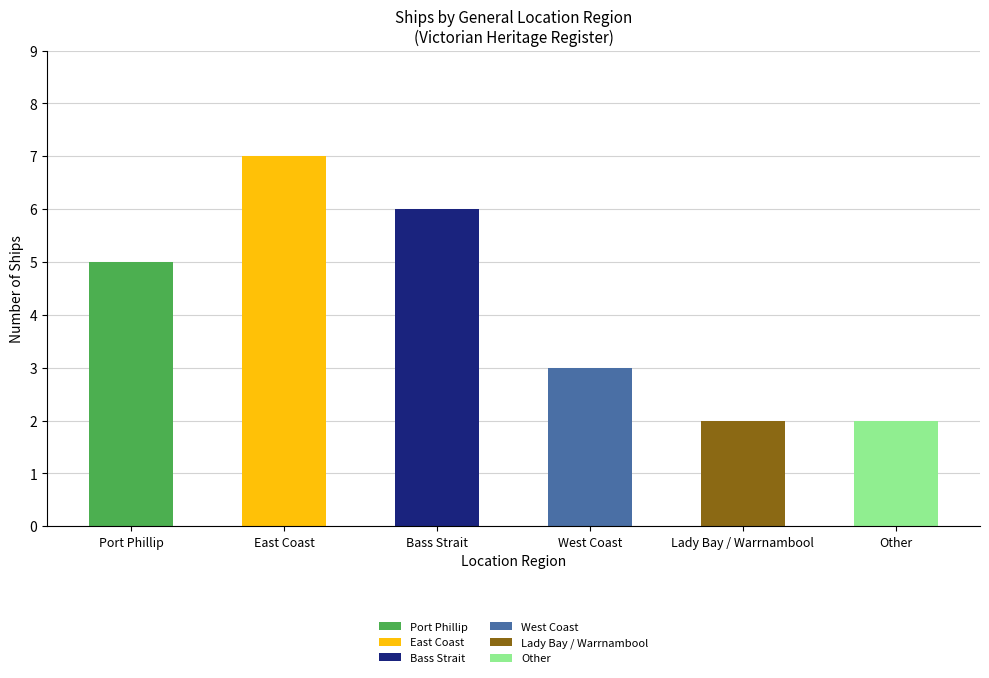

What is the label of the 4th bar from the right?

Bass Strait